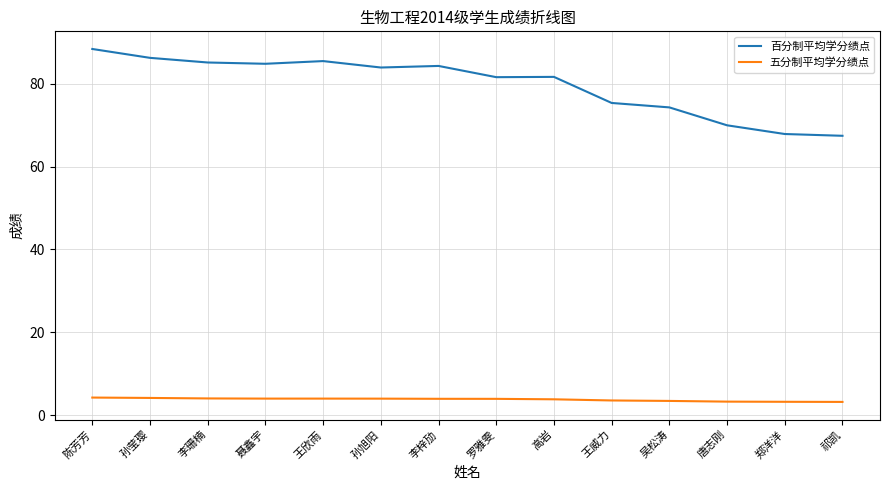

Rank the series at 祁凯 from highest to lowest value.

百分制平均学分绩点, 五分制平均学分绩点